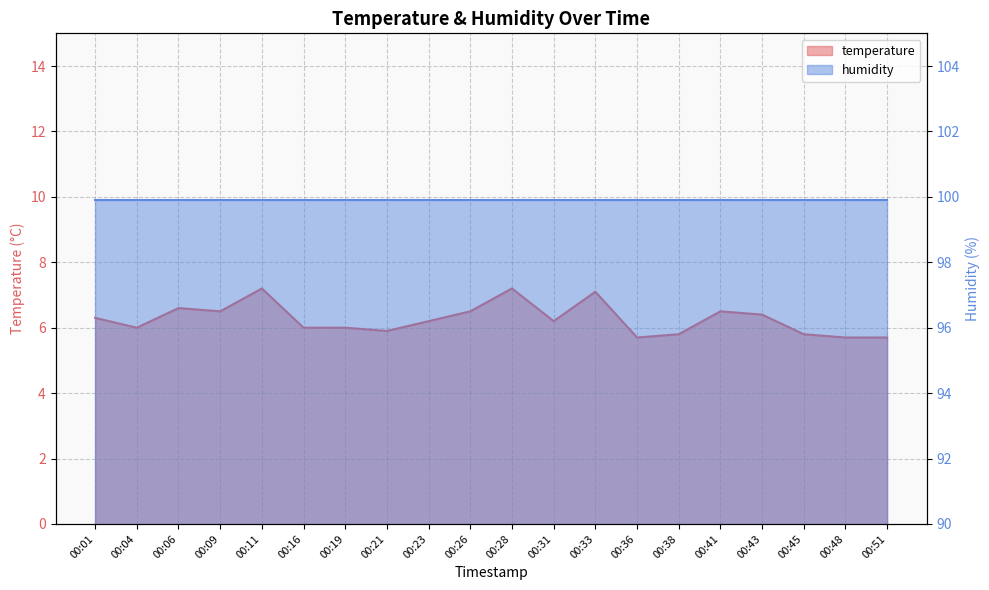

True or false: the data shows 10.7 at 00:09.

False